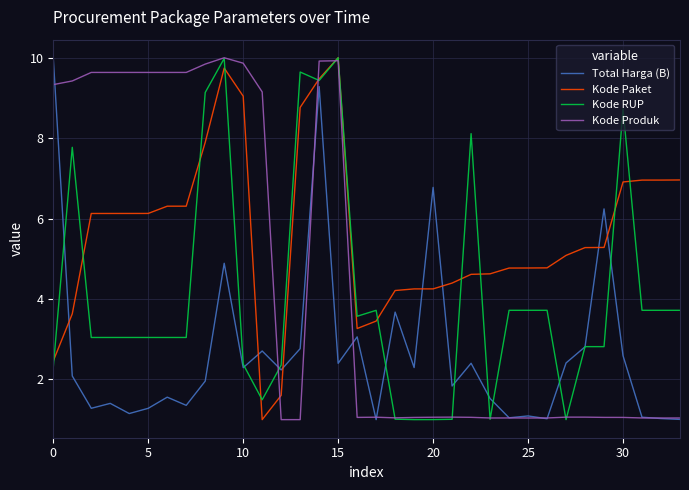

True or false: Total Harga (B) and Kode Paket cross at least once.

True